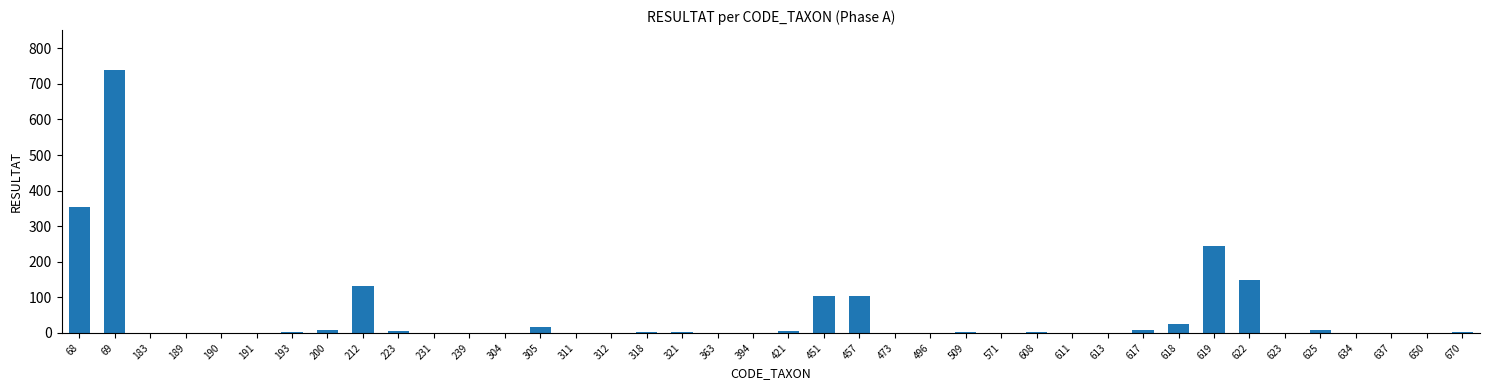

Which category has the highest value across all series?

69